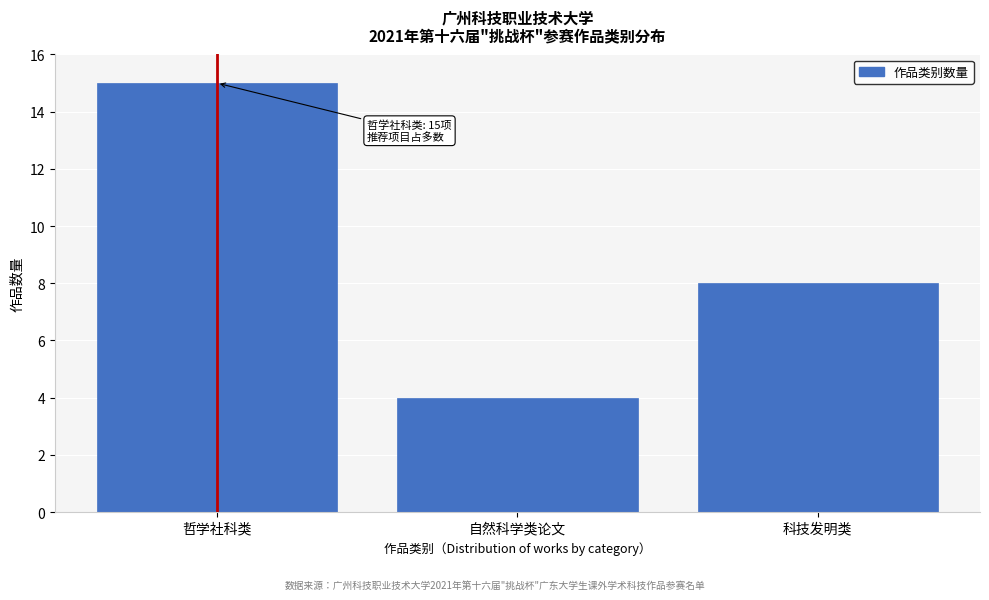

Reading left to right, transcribe all the data shown in this chart.

15	4	8